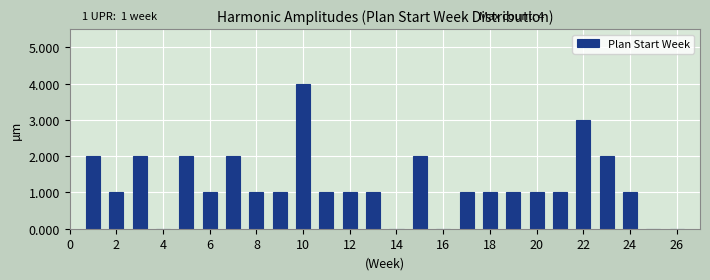

Over which range of the x-axis is the bar tallest?

9.5 to 10.5